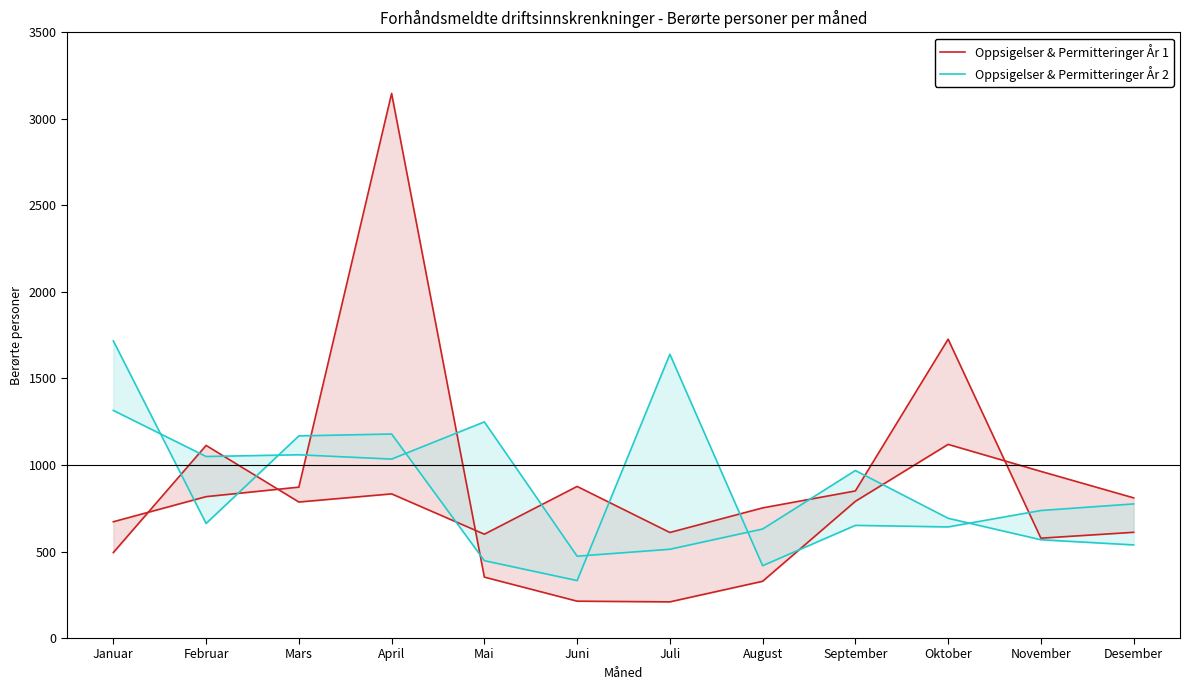

Does the chart display data point markers on the line(s)?

No